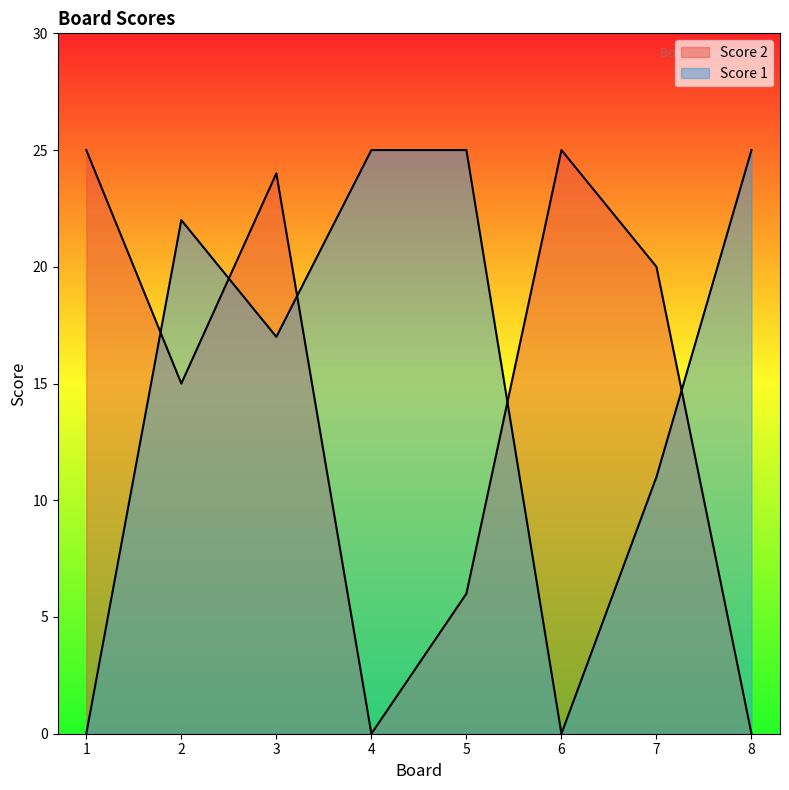

Rank the categories by Score 2 value from highest to lowest.

1, 6, 3, 7, 2, 5, 4, 8